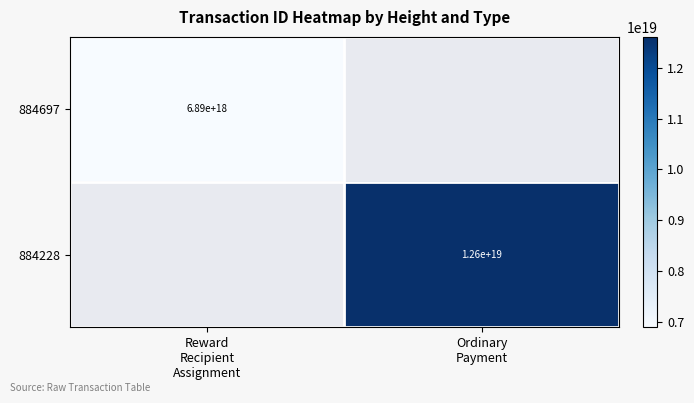

At which label is 884697 closest to 6894541262660998144?

Reward Recipient Assignment